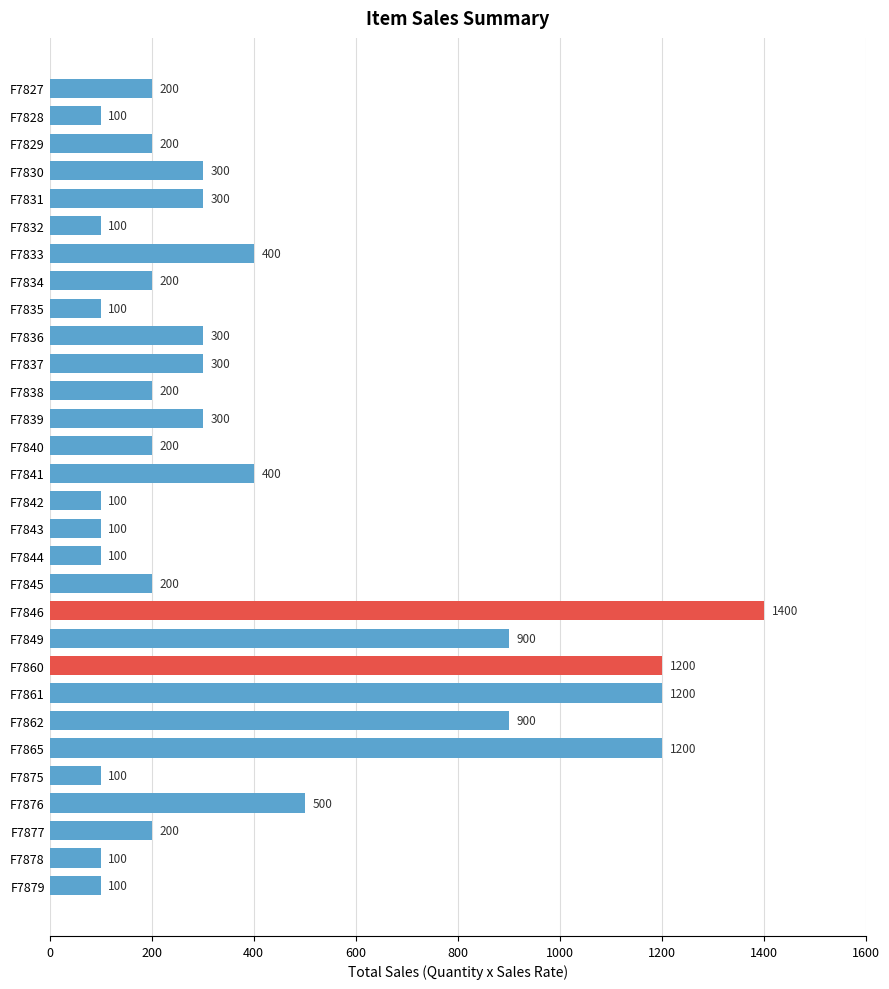

Read the value at F7836.

300